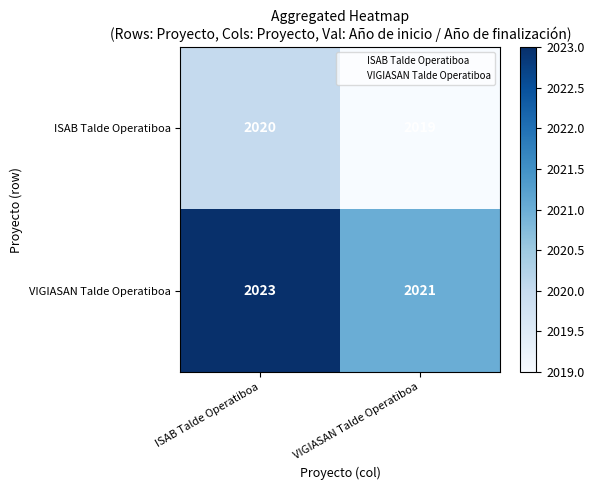

Rank the series at ISAB Talde Operatiboa from highest to lowest value.

VIGIASAN Talde Operatiboa, ISAB Talde Operatiboa